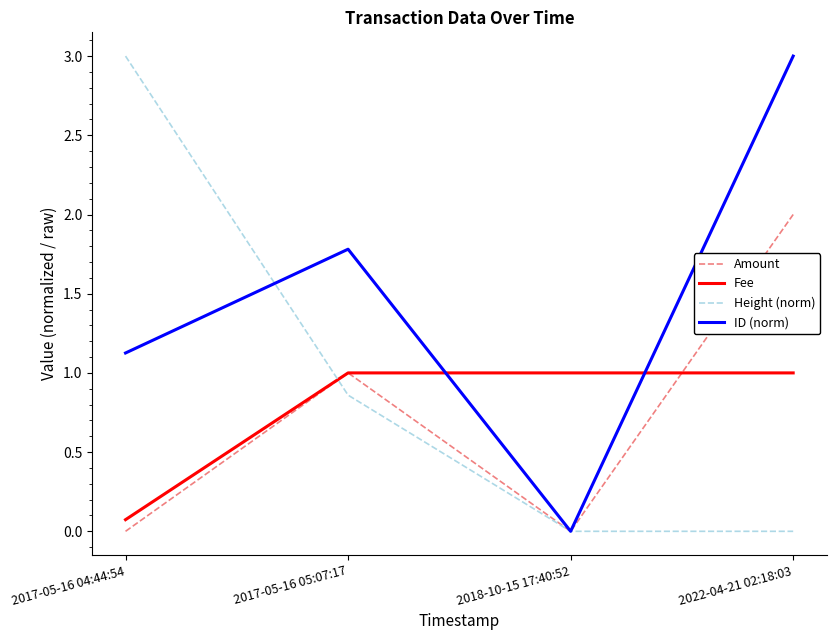

What is the sum of all Fee values?

3.1